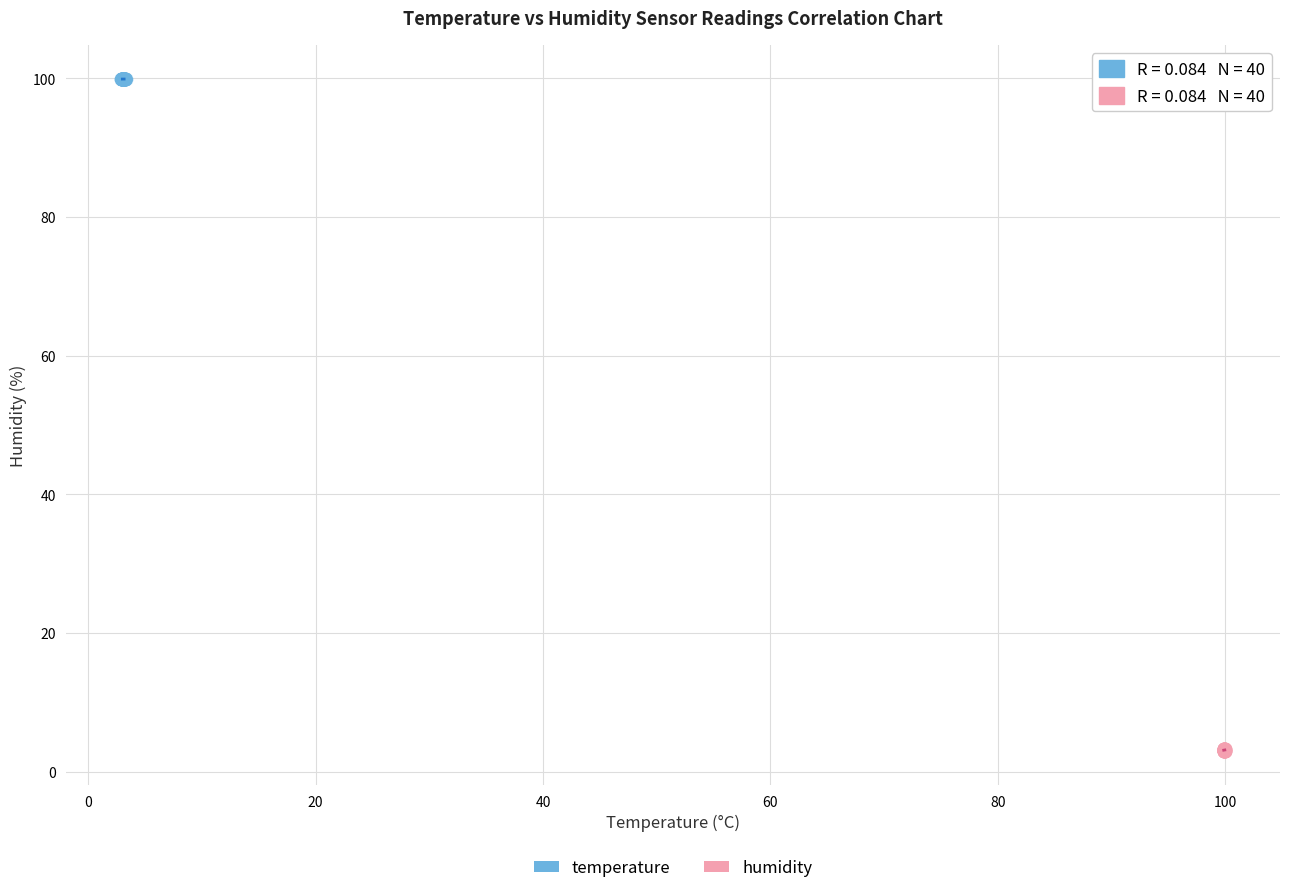

Which series reaches the minimum Y coordinate?

humidity